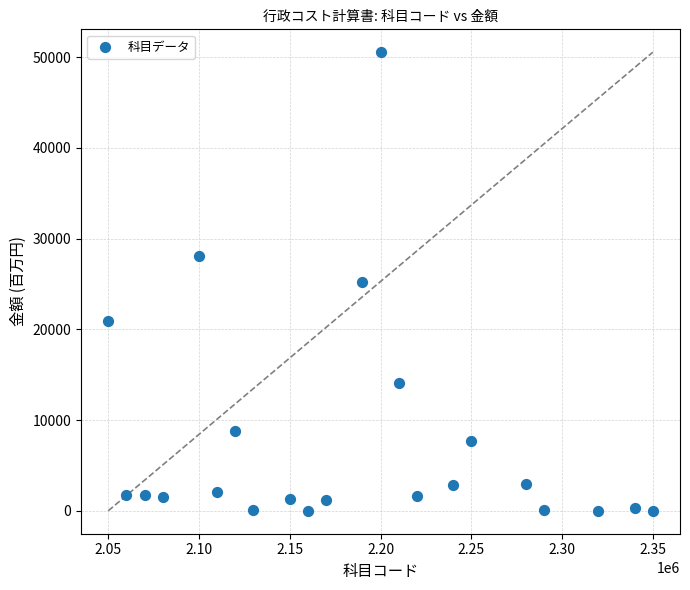

What is the range of Y values (max minus min)?

50517